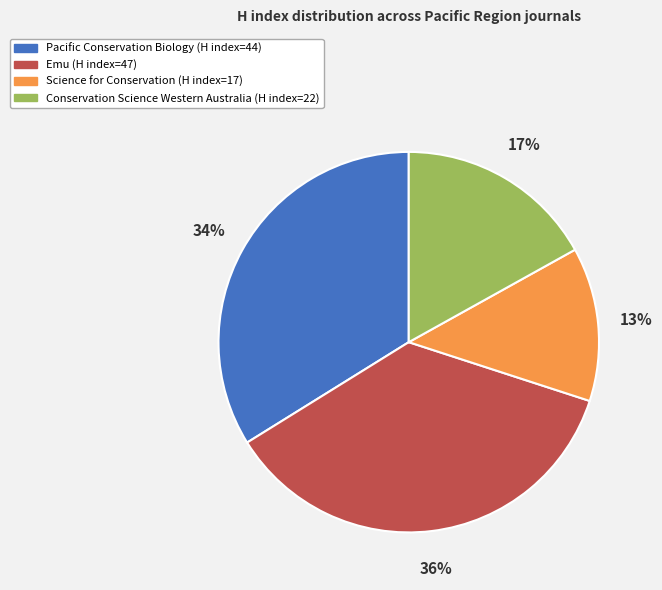

Which category has the smallest portion of the pie?

Science for Conservation